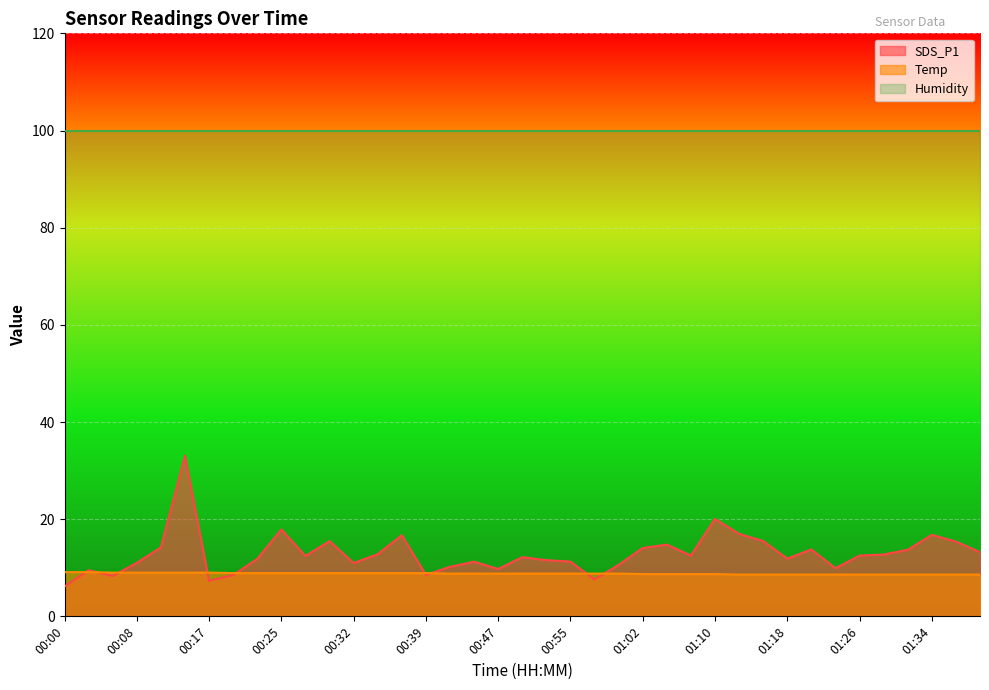

What value does the SDS_P1 series have at 00:12?

14.2